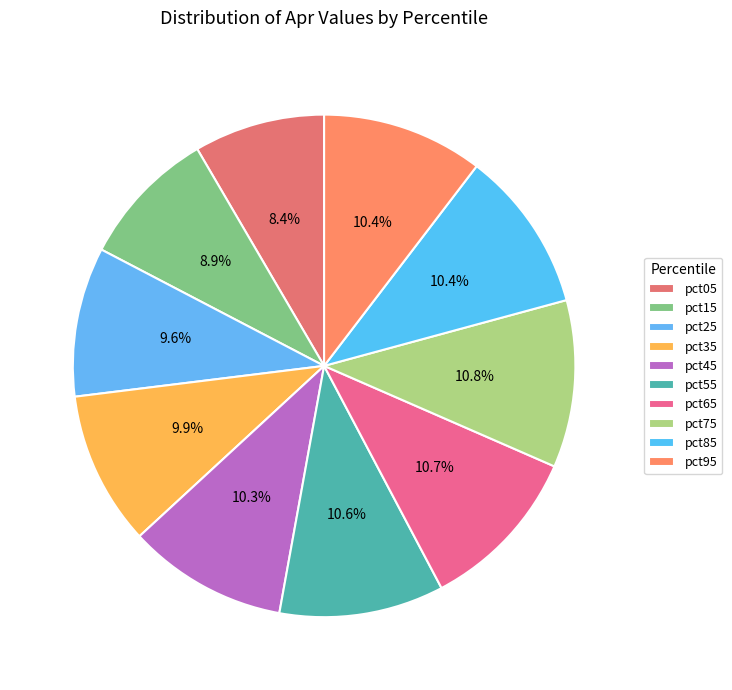

What percentage is the pct25 slice, to the nearest percent?

10%